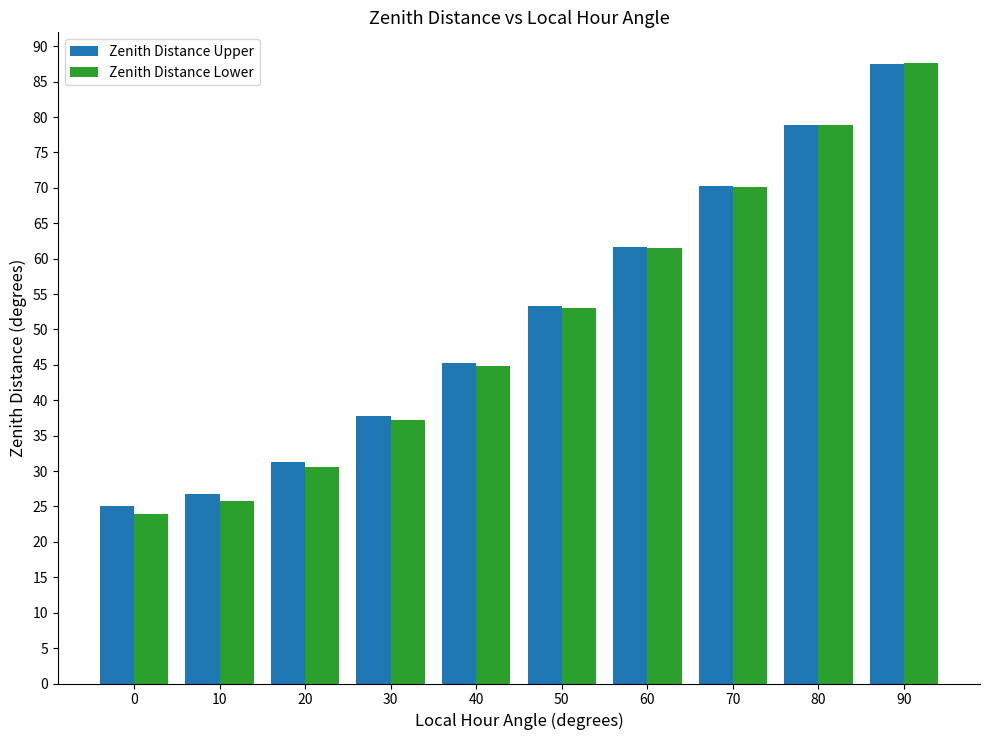

What is the difference between the second highest and second lowest values in the Zenith Distance Lower series?

53.0